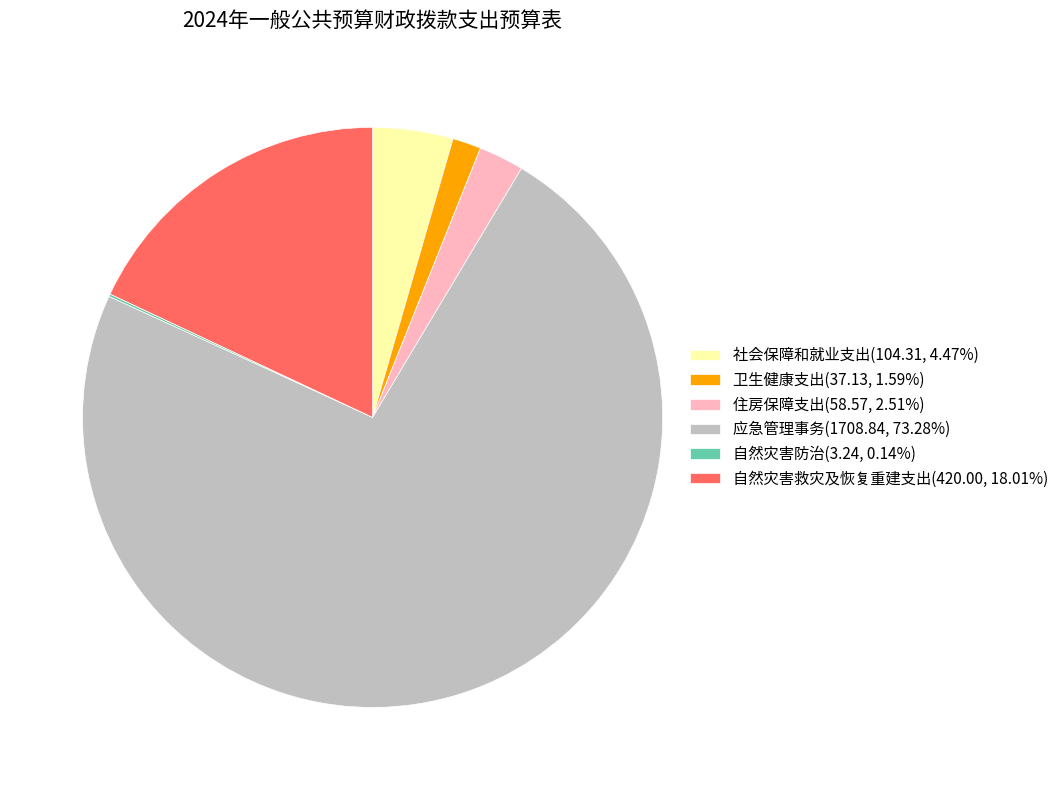

Which category accounts for the majority?

应急管理事务